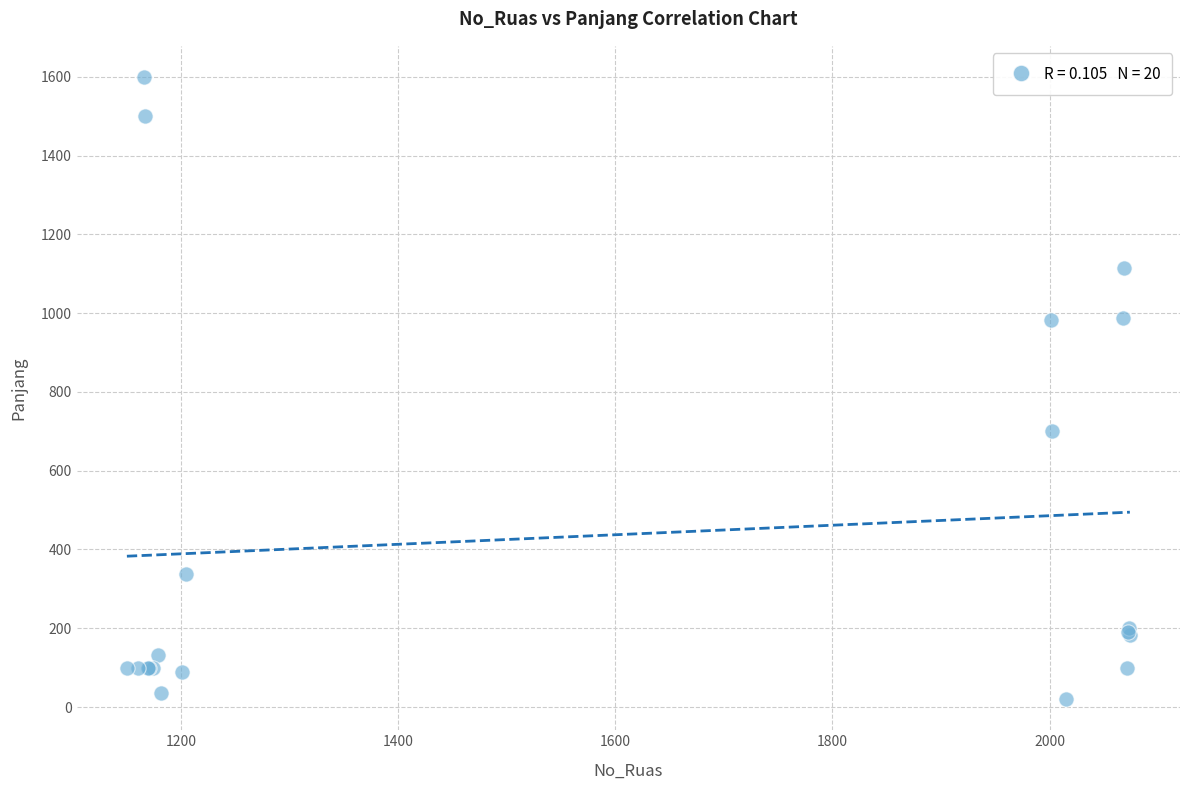

What Y value in the scatter plot is closest to 810?

700